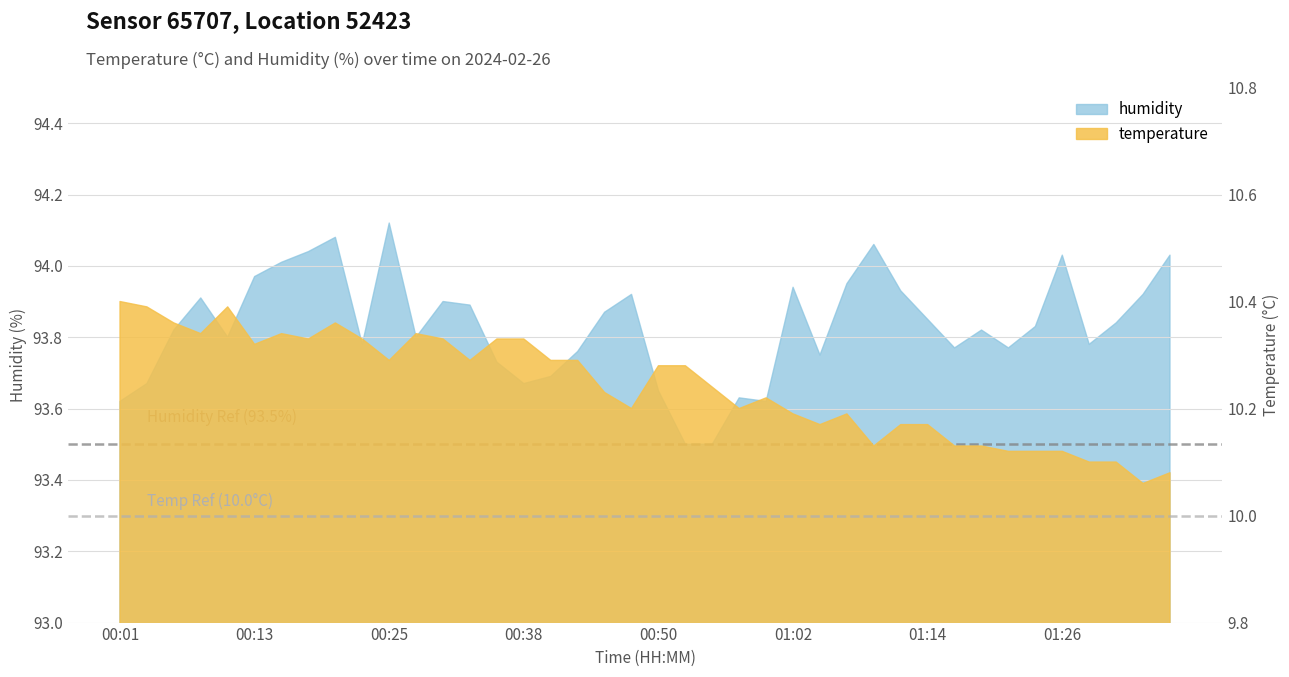

How many lines are shown in the chart?

2